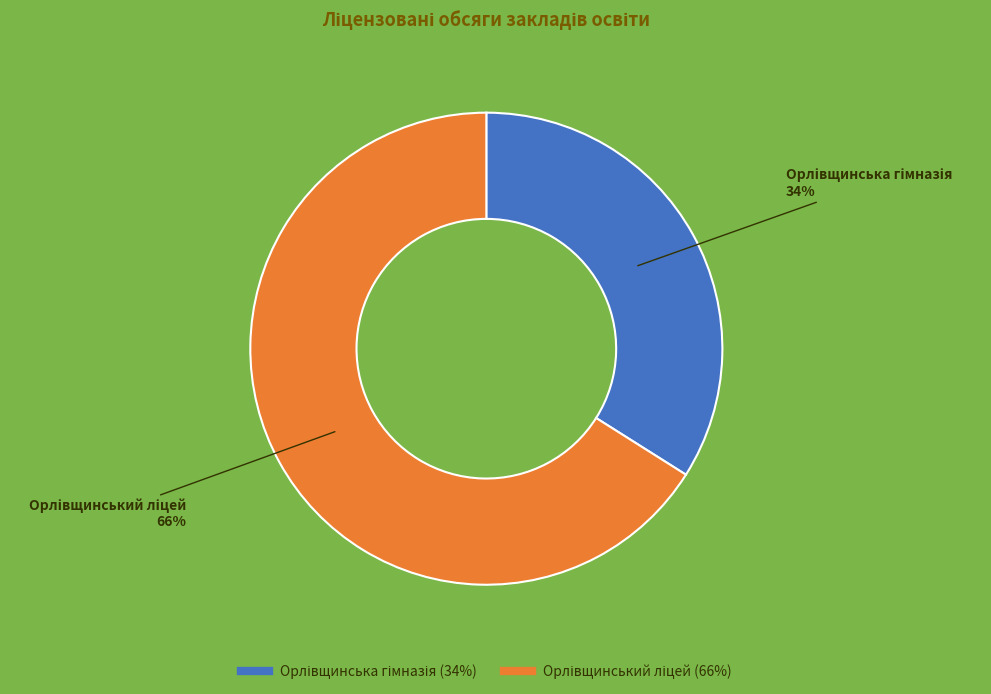

To the nearest percent, what is the average slice percentage?

50%